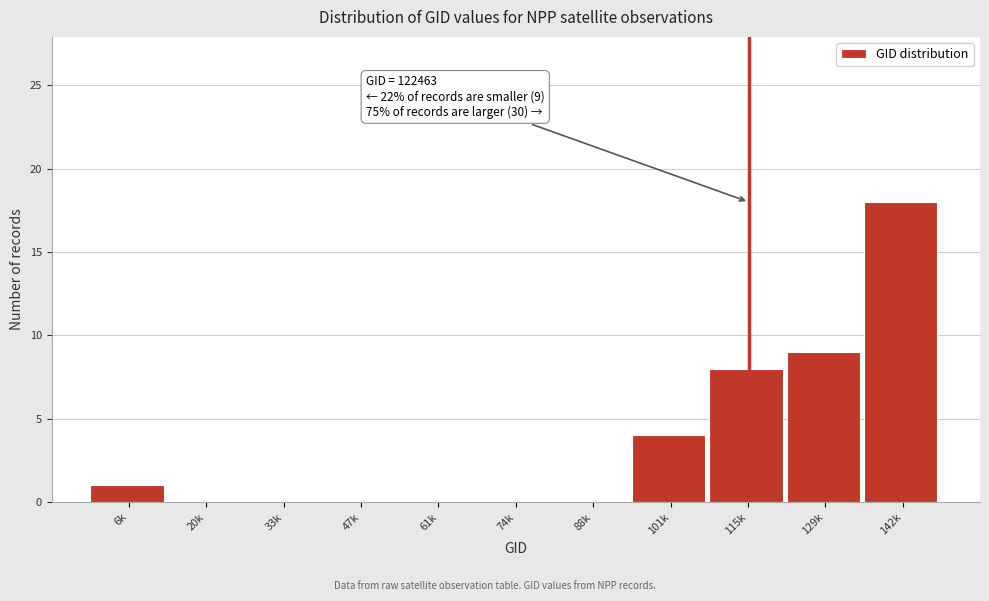

Reading right to left, what are all the values shown in this chart?

142k=18	129k=9	115k=8	101k=4	88k=0	74k=0	61k=0	47k=0	33k=0	20k=0	6k=1